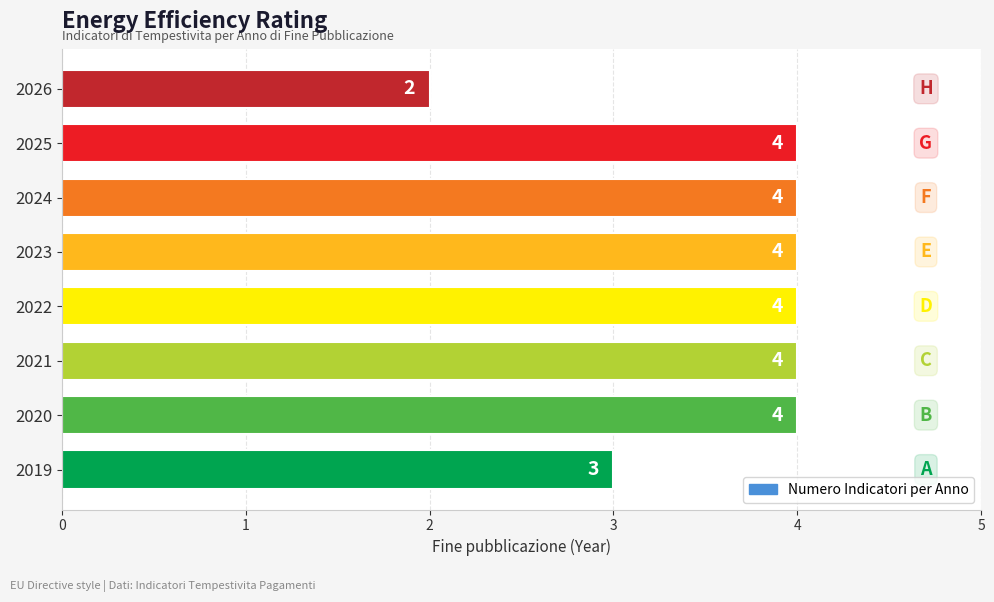

Does the chart contain stacked bars?

No